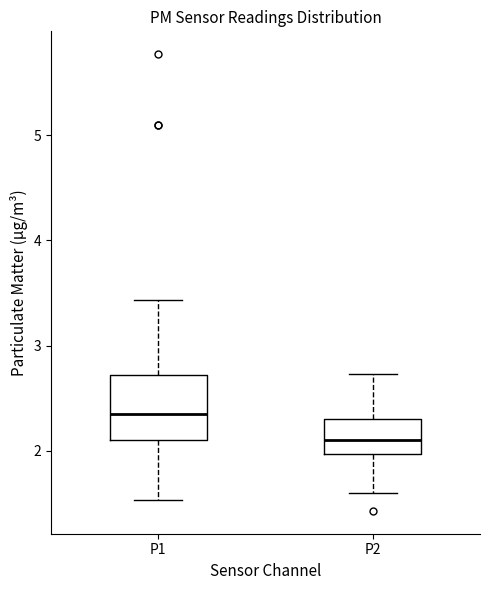

Reading left to right, transcribe this box plot: for each box, give where its median line is, the range the box spans, and where its two whiskers end, as read against the y-axis. The values are not printed on the chart, so give them approximately, as read against the axis.

P1: median 2.4, box 2.1 to 2.7, whiskers 1.5 to 3.4
P2: median 2.1, box 2.0 to 2.3, whiskers 1.6 to 2.7